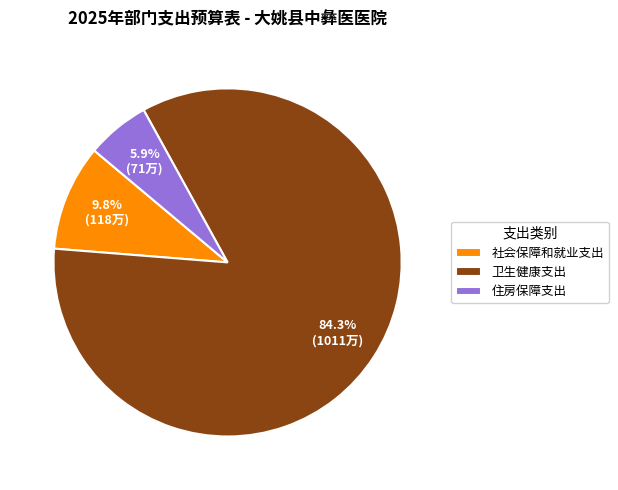

How many slices are in this pie chart?

3